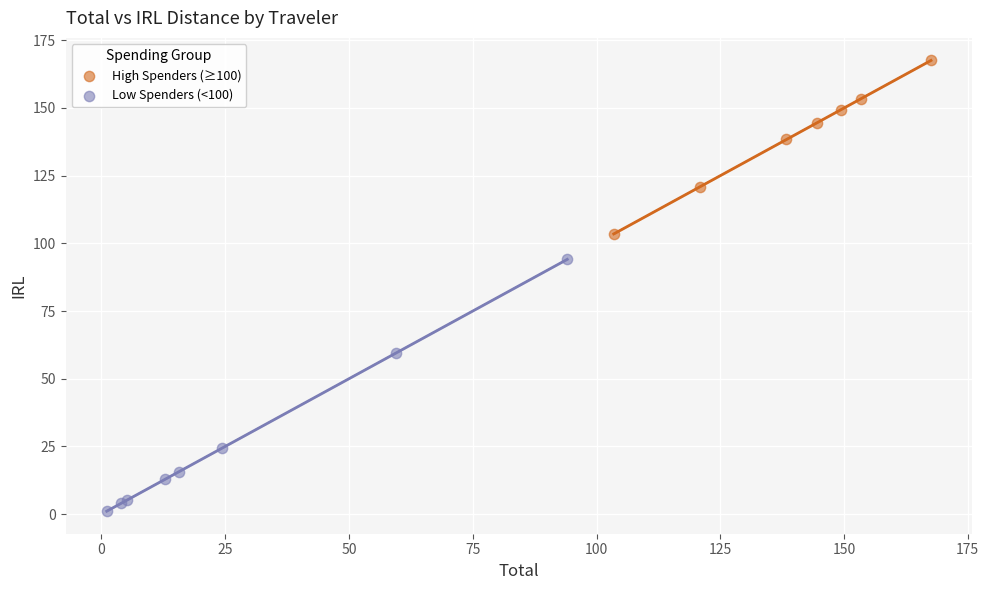

Which series reaches the maximum Y coordinate?

High Spenders (≥100)